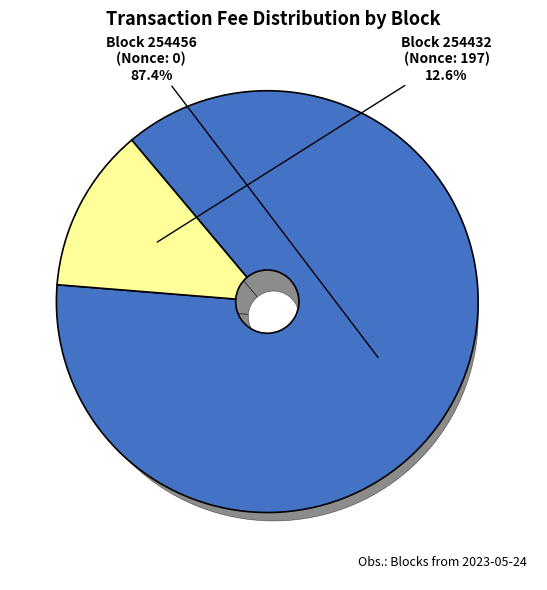

Do 254432 and 254456 together represent more than half of the pie?

Yes